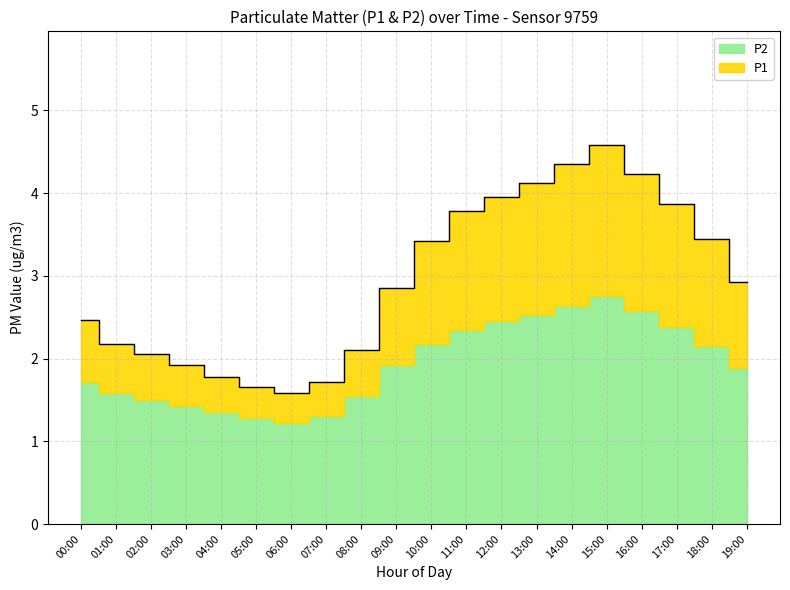

At which category does the chart reach its minimum across all series?

06:00